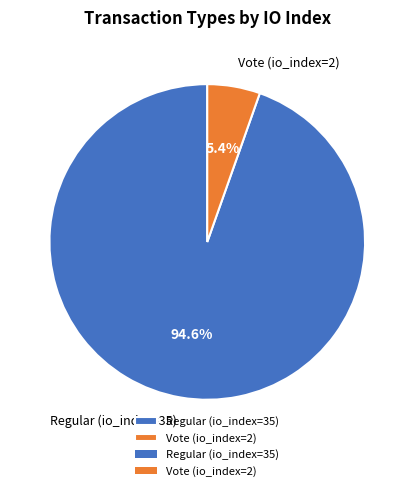

What is the largest slice in the pie chart?

Regular (io_index=35)